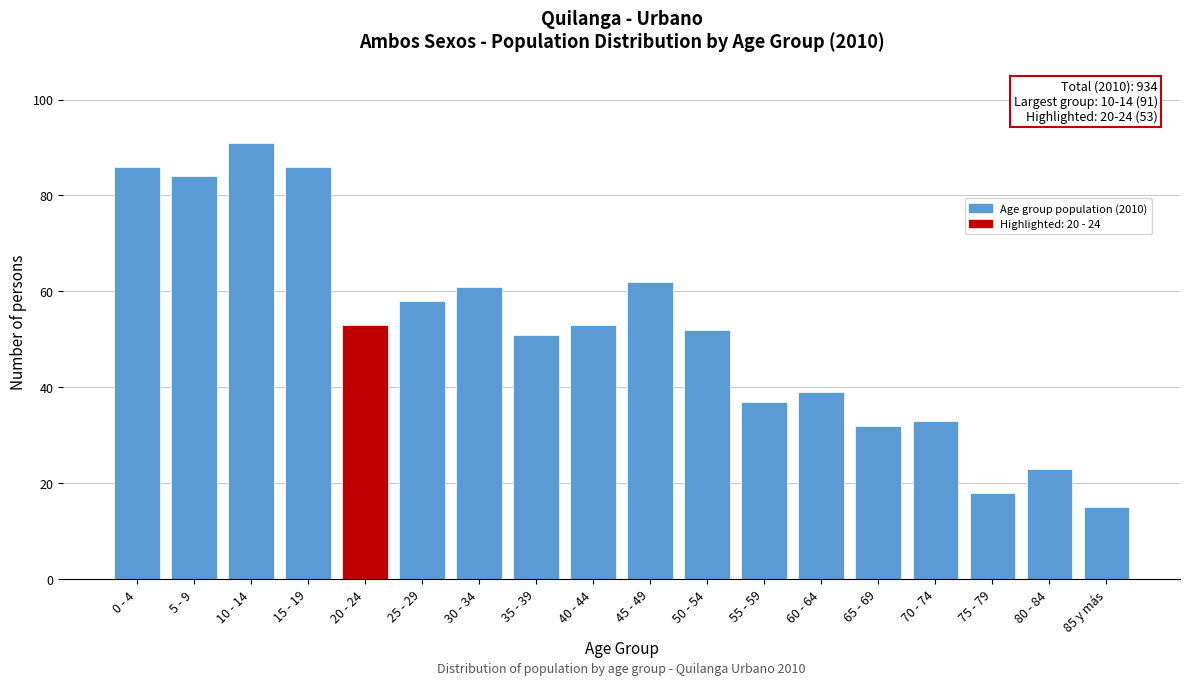

Reading left to right, extract all data points from this chart.

0 - 4=86	5 - 9=84	10 - 14=91	15 - 19=86	20 - 24=53	25 - 29=58	30 - 34=61	35 - 39=51	40 - 44=53	45 - 49=62	50 - 54=52	55 - 59=37	60 - 64=39	65 - 69=32	70 - 74=33	75 - 79=18	80 - 84=23	85 y más=15